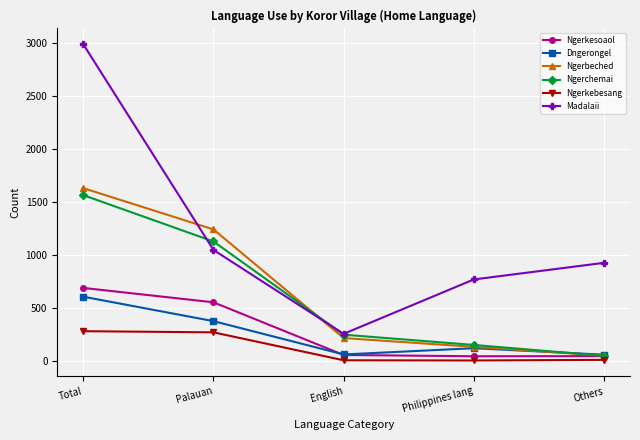

The Dngerongel series shows 604 at Total. True or false?

True